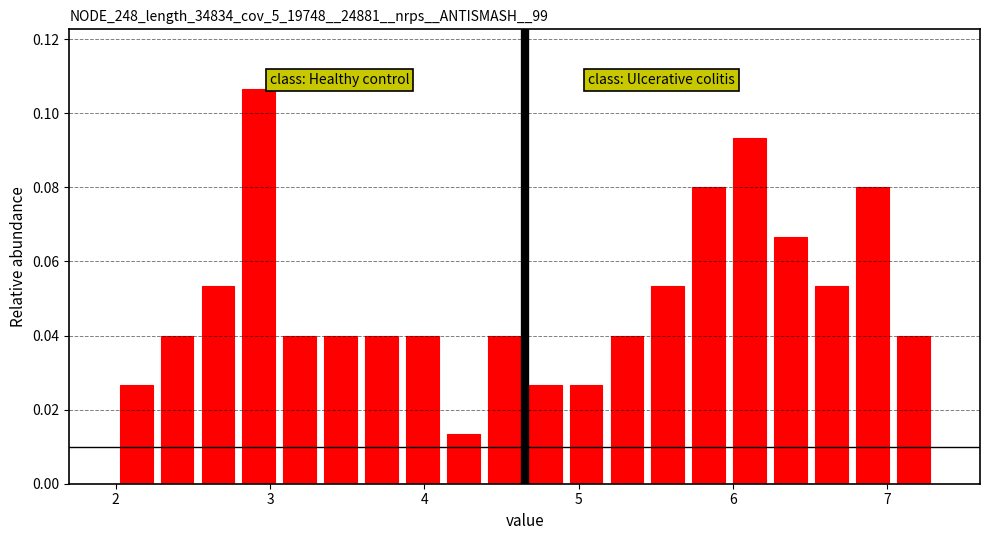

Read against the x-axis, roughly where is the centre of the tallest bar?

2.9